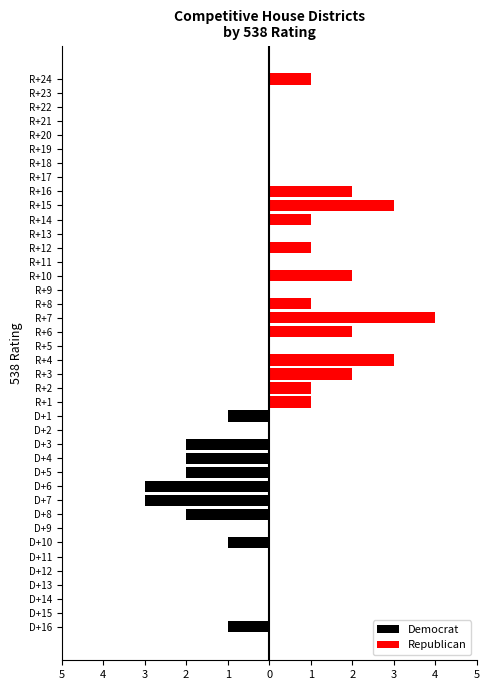

How many data points in Democrat are less than 0?

9